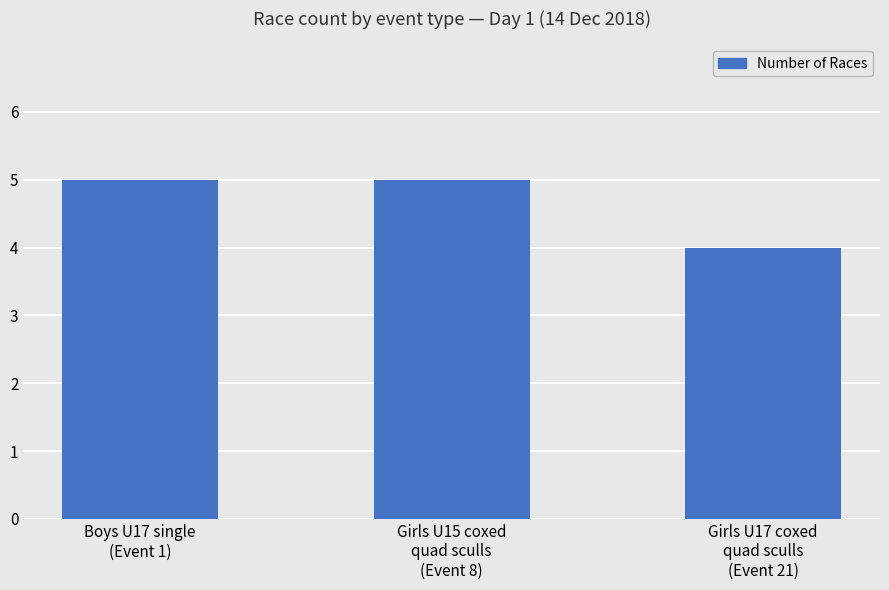

Are the bars grouped side by side (vs. stacked)?

No